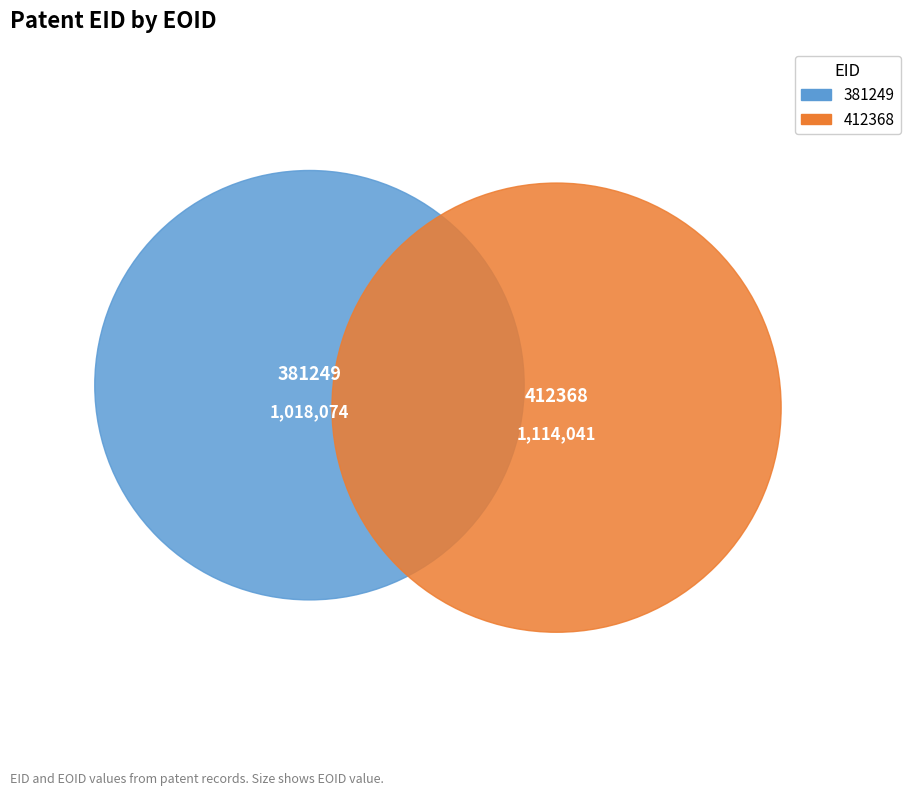

To the nearest percent, what percentage of the pie is 381249?

48%